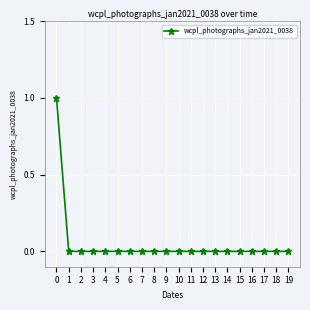

Reading left to right, transcribe all the data shown in this chart.

0=1	1=0	2=0	3=0	4=0	5=0	6=0	7=0	8=0	9=0	10=0	11=0	12=0	13=0	14=0	15=0	16=0	17=0	18=0	19=0